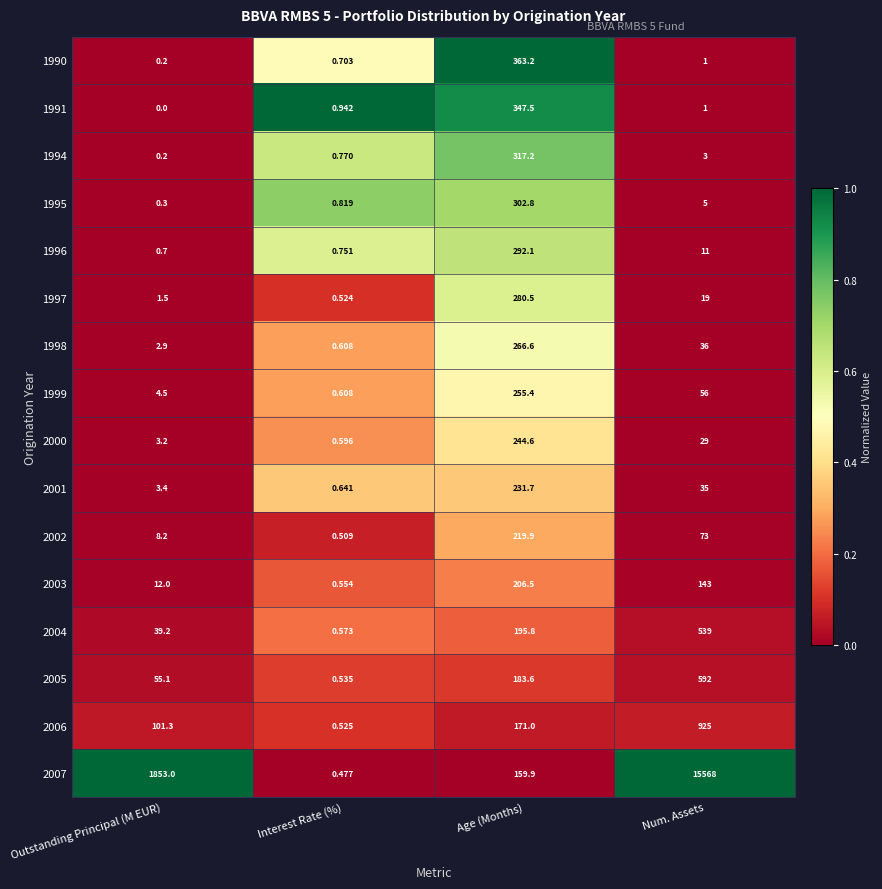

At which label is 2007 closest to 7784?

Outstanding Principal (M EUR)